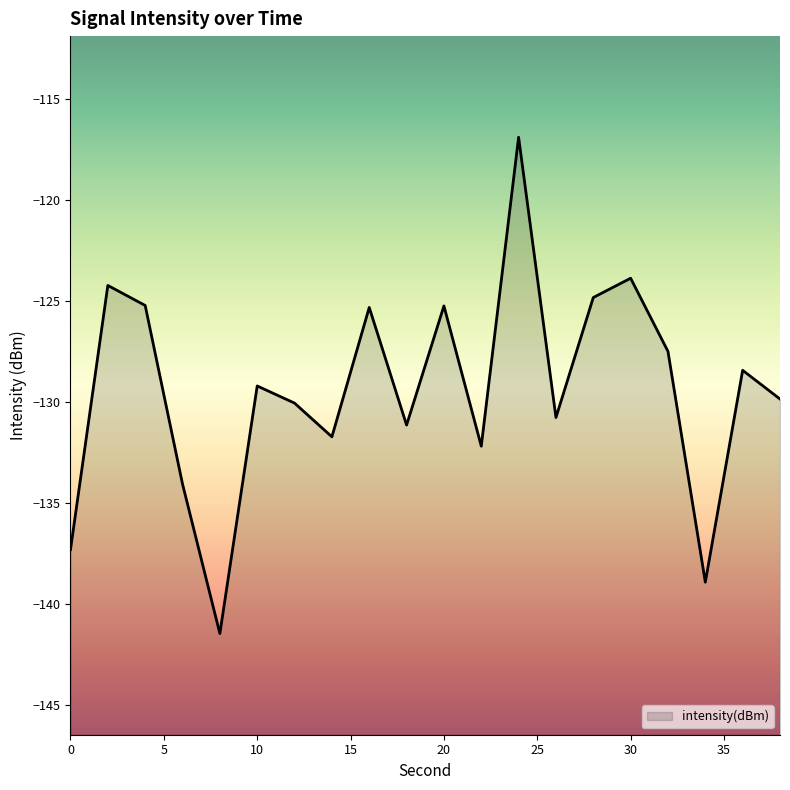

Between 6 and 32, which is larger?

32